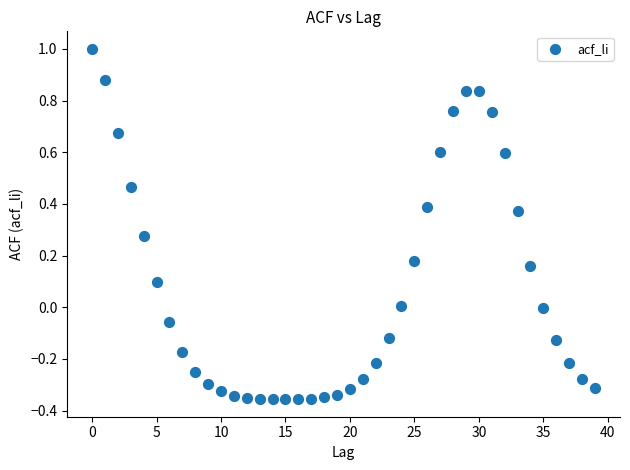

What is the range of Y values (max minus min)?

1.4